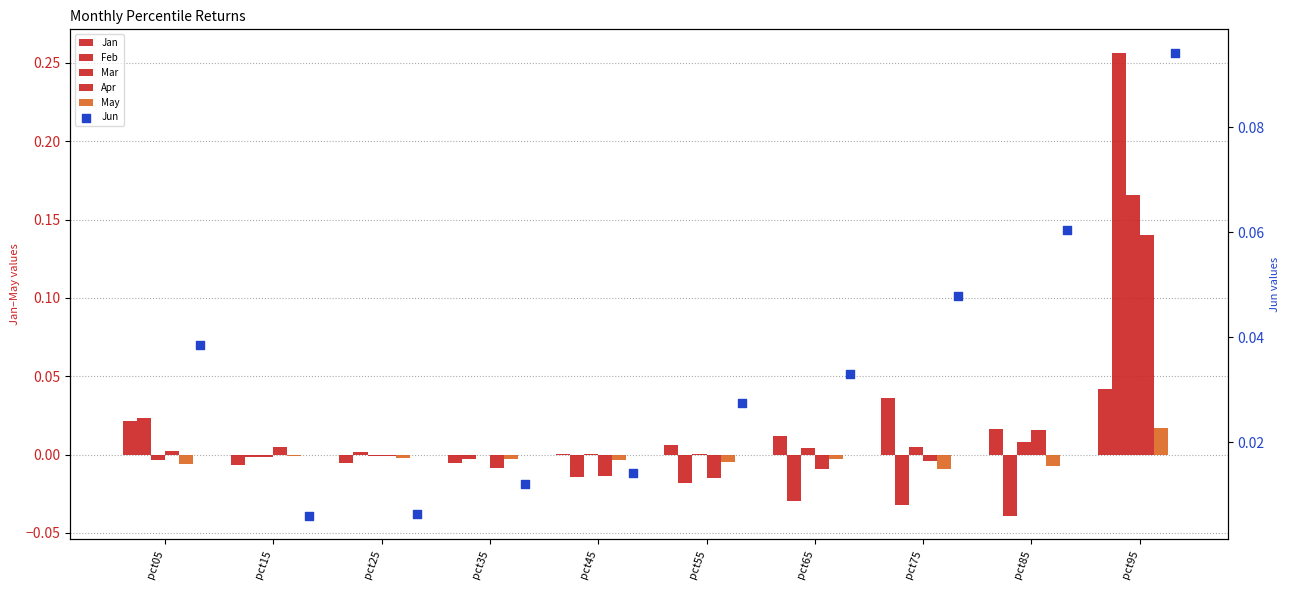

What are all the series names shown in the legend?

Jan, Feb, Mar, Apr, May, Jun